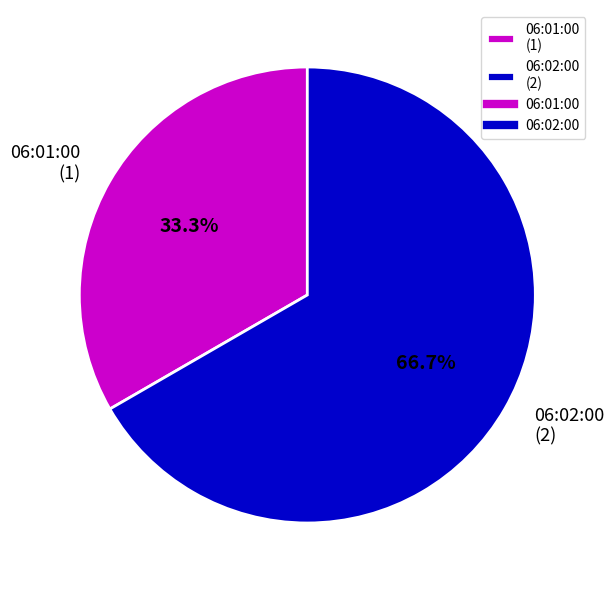

Is it true that 06:01:00 is 44% of the pie?

False